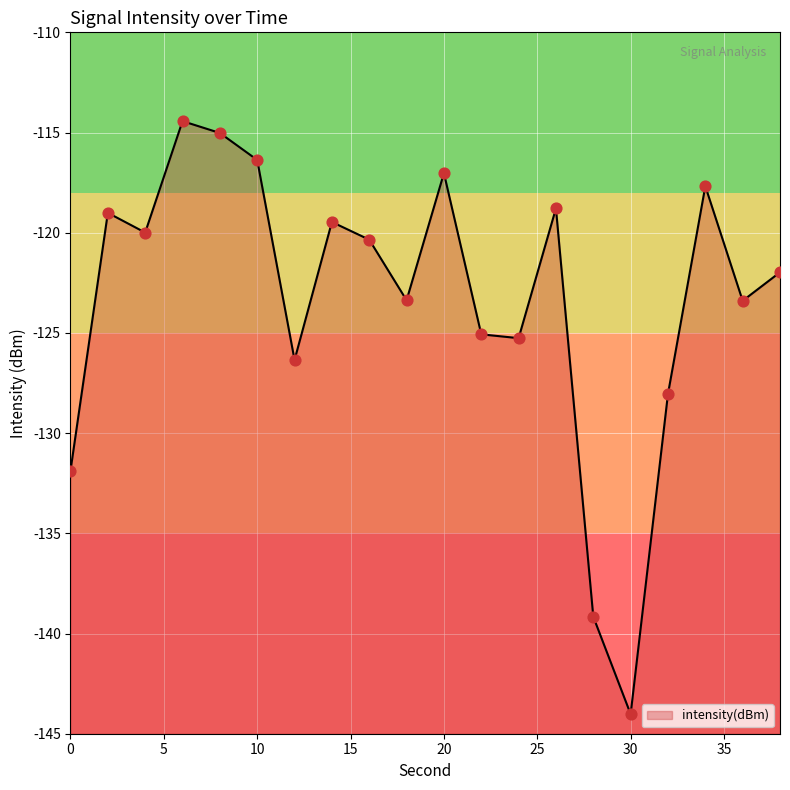

Which has a higher value, 16 or 6?

6